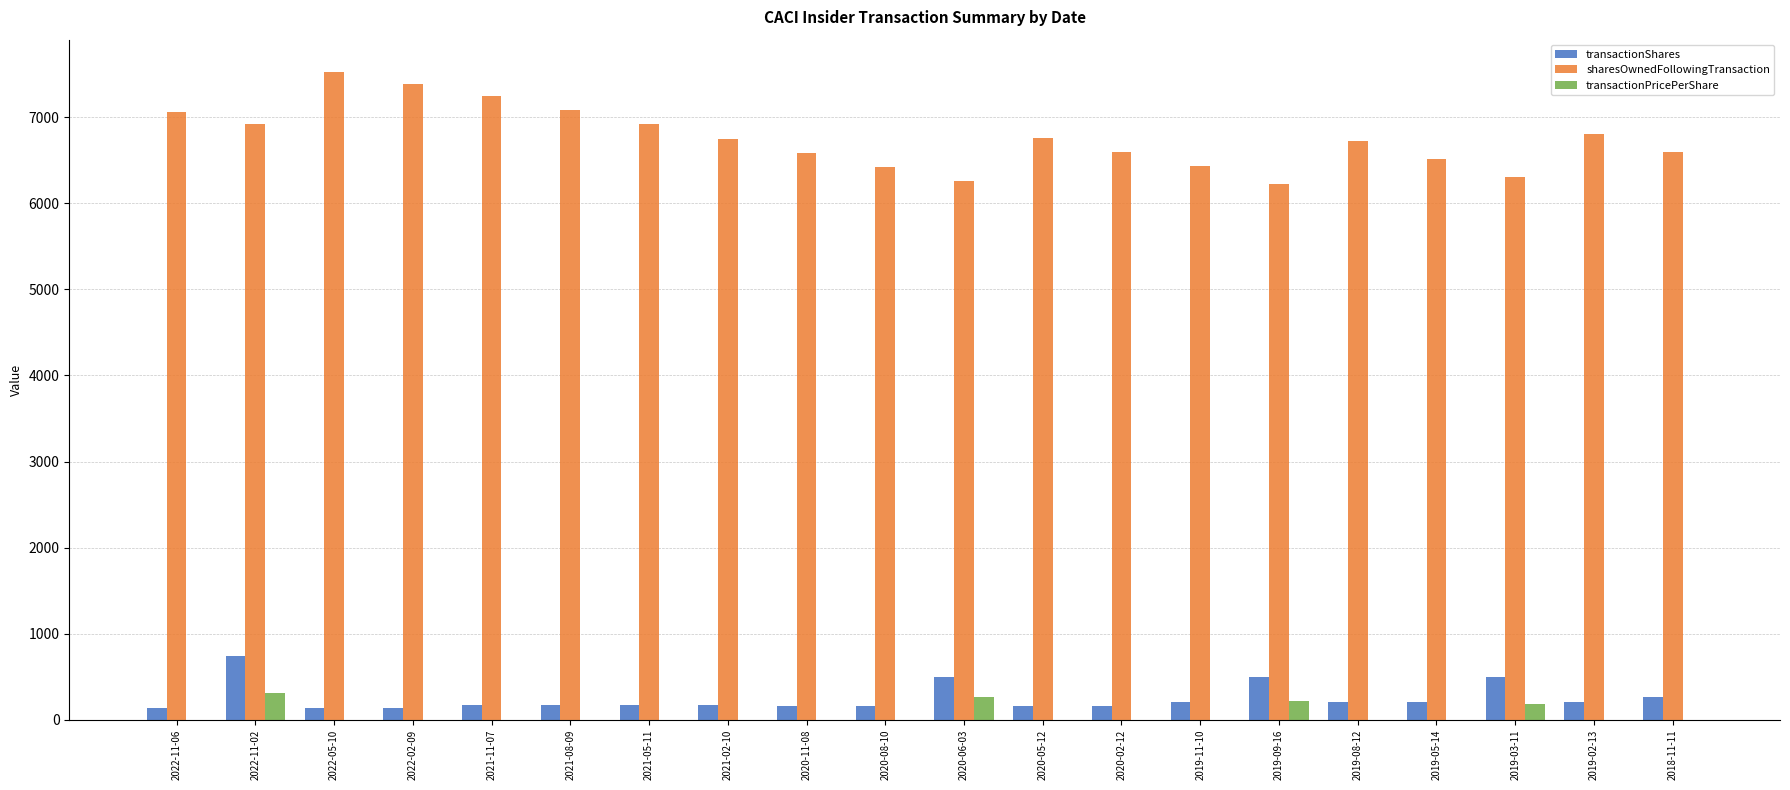

The value of transactionPricePerShare at 2021-02-10 is 0.0. True or false?

True